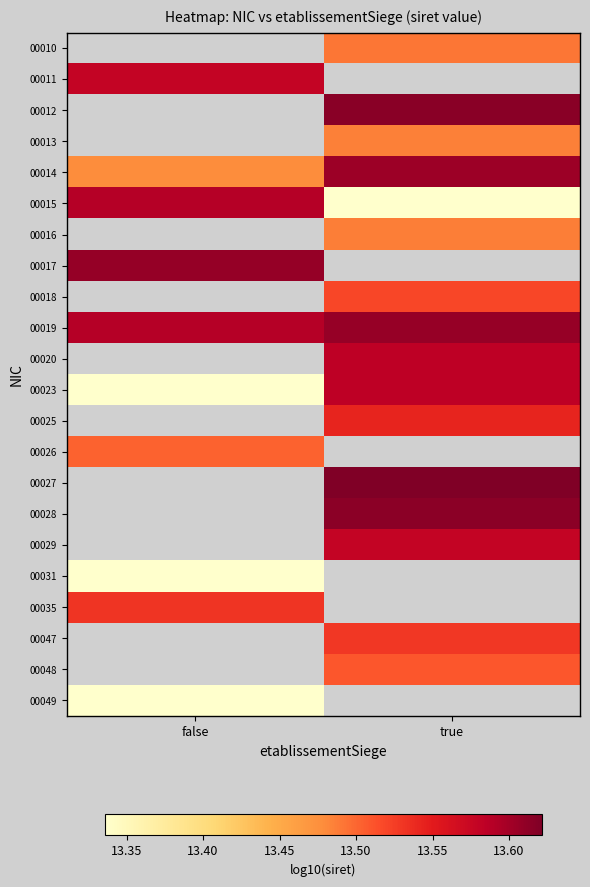

What is the maximum value for 00035?

13.5